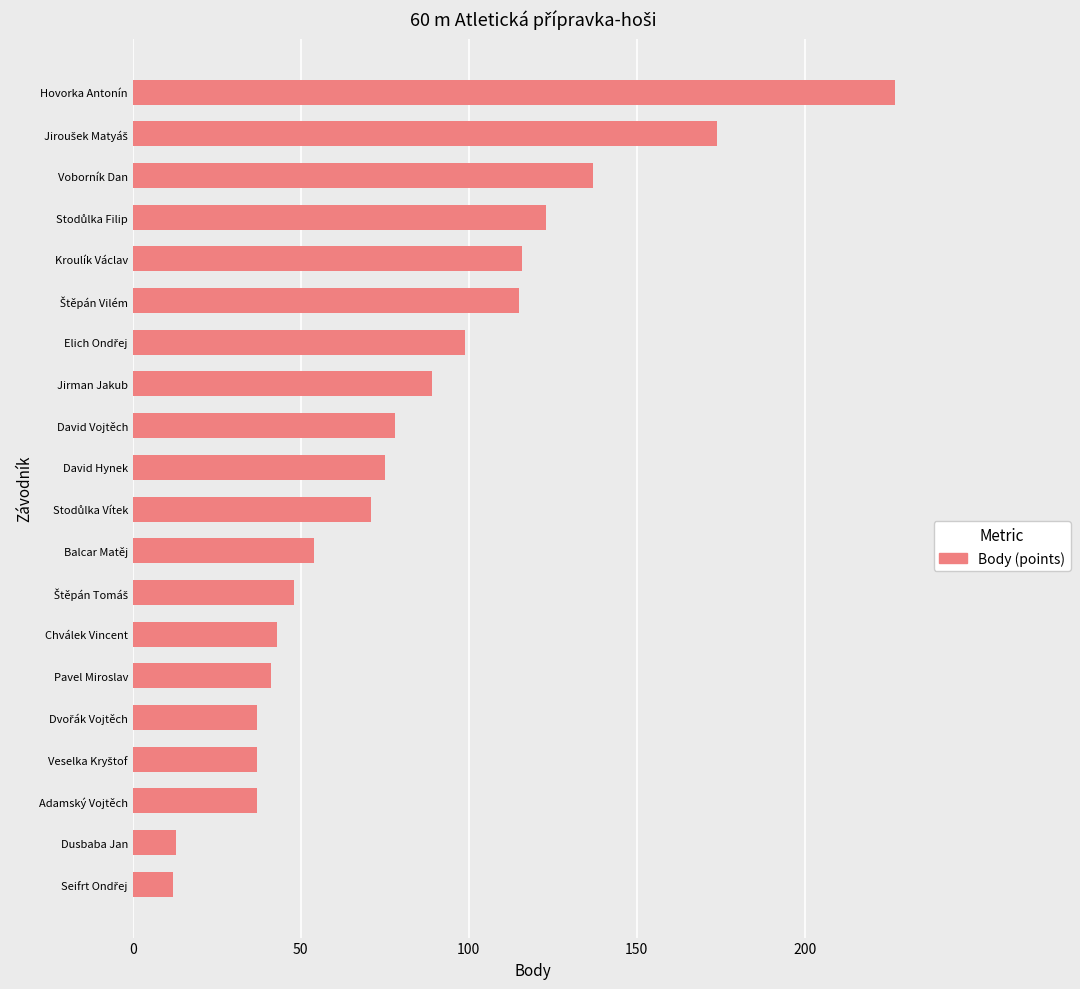

How many data points are less than 75?

10